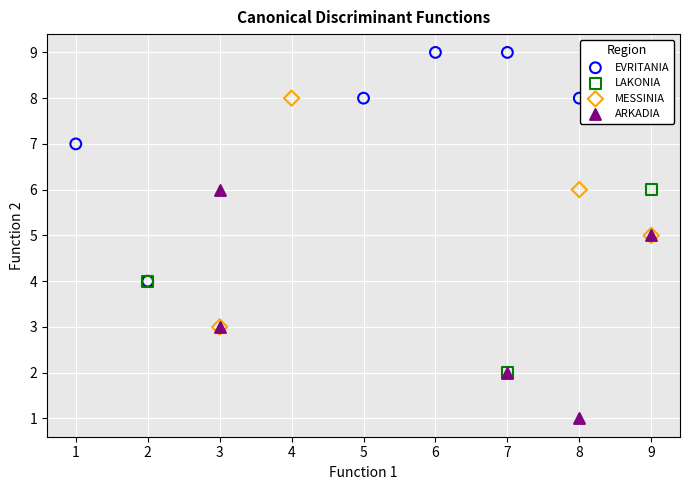

Which series contains the highest Y value?

EVRITANIA